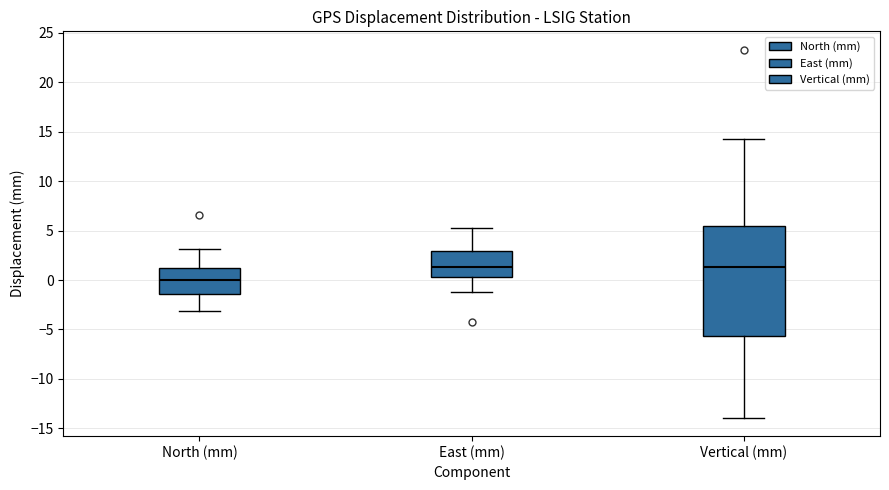

Which box is the tallest, from its lower edge to its upper edge?

Vertical (mm)